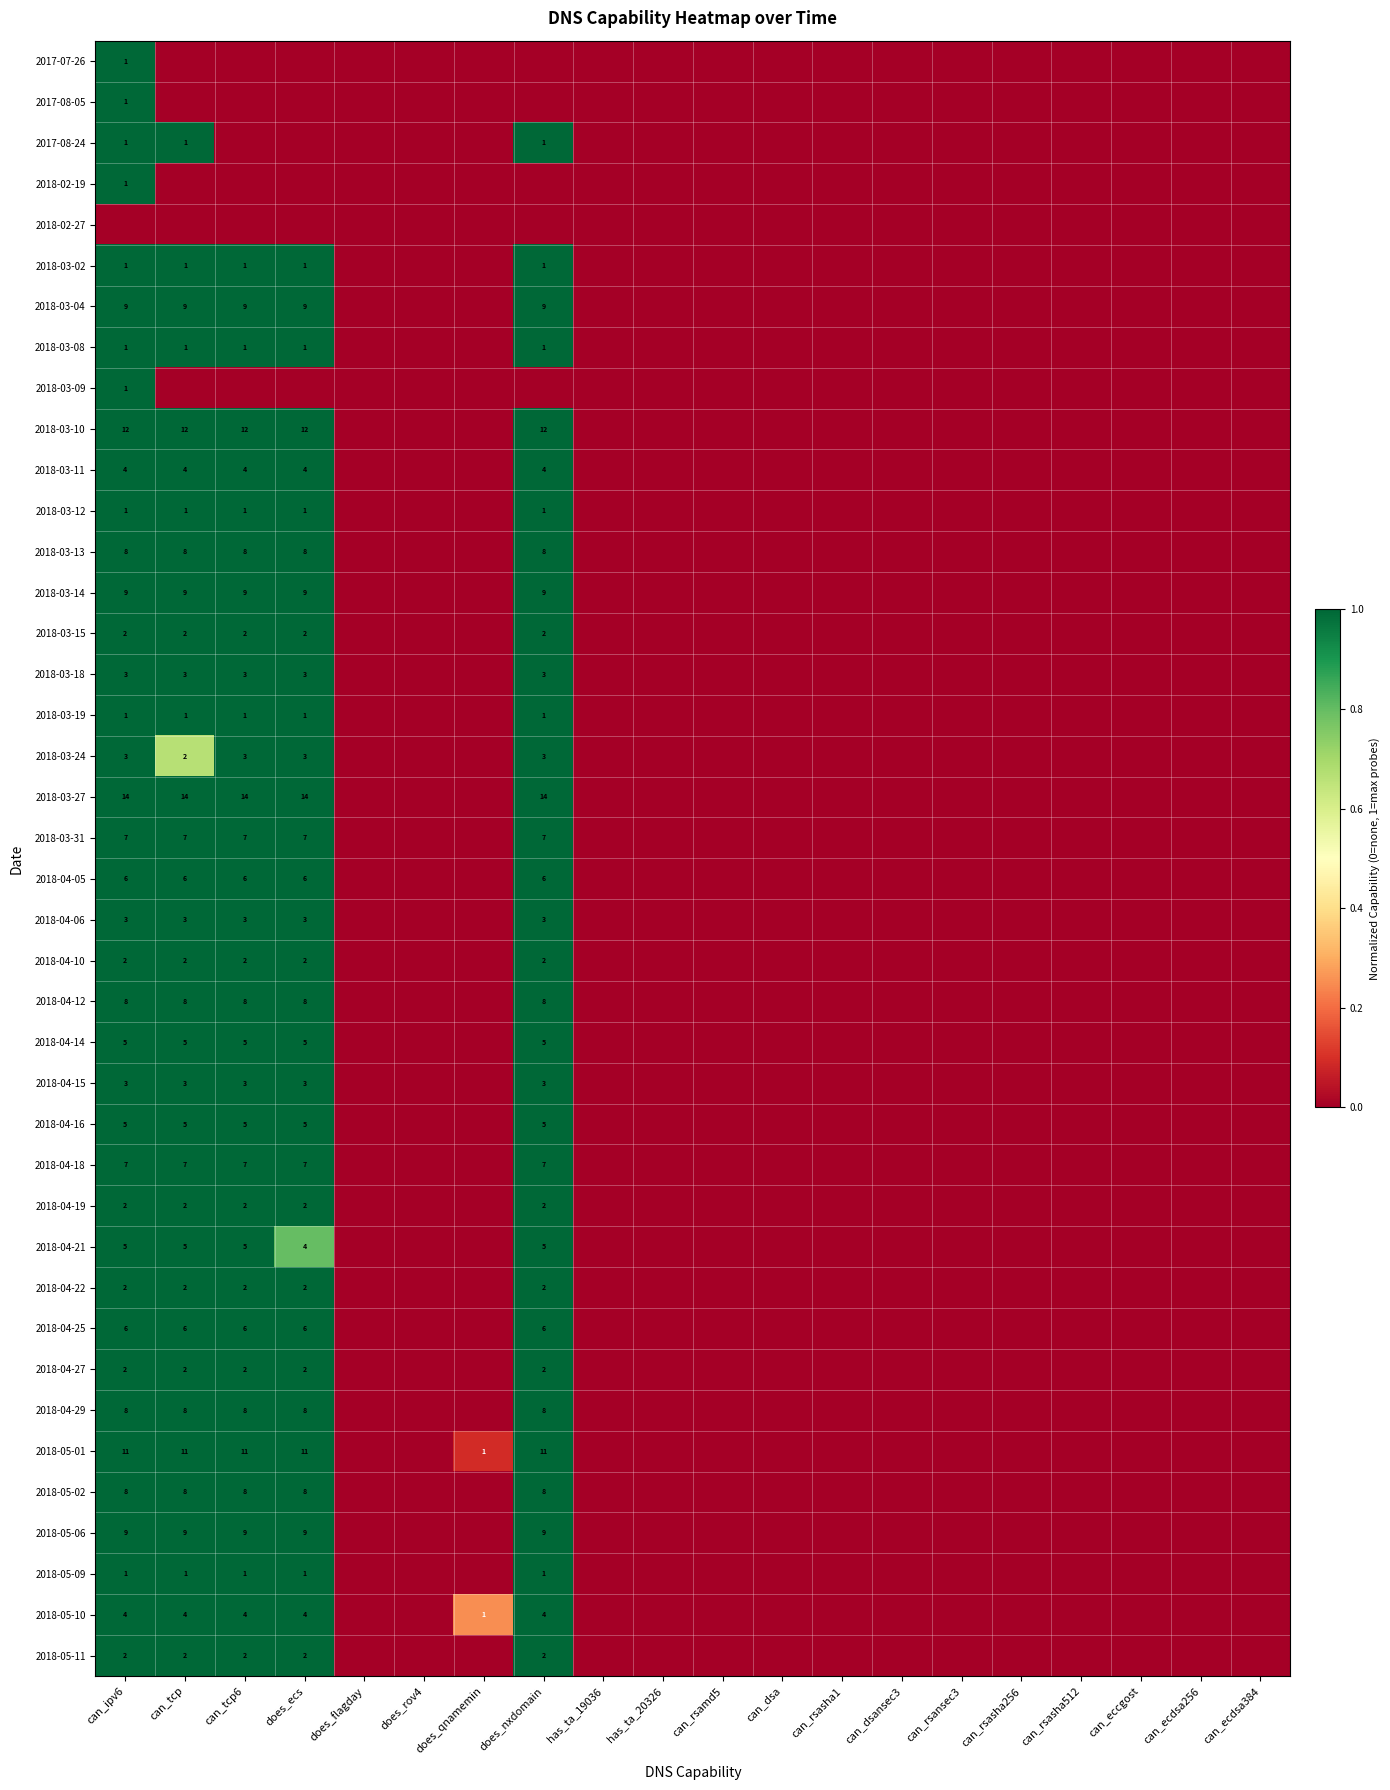

Rank the categories by 2018-03-08 value from lowest to highest.

does_flagday, does_rov4, does_qnamemin, has_ta_19036, has_ta_20326, can_rsamd5, can_dsa, can_rsasha1, can_dsansec3, can_rsansec3, can_rsasha256, can_rsasha512, can_eccgost, can_ecdsa256, can_ecdsa384, can_ipv6, can_tcp, can_tcp6, does_ecs, does_nxdomain